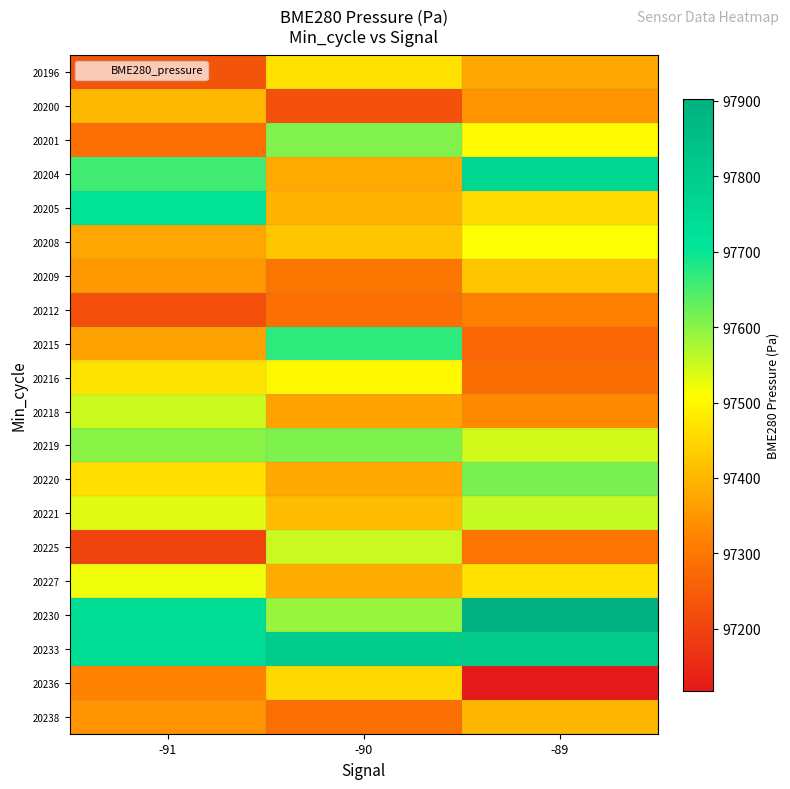

Which has a higher value, -90 or -89?

-90